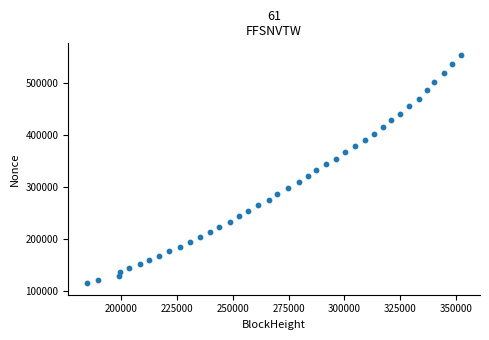

What is the range of X values (max minus min)?

167831